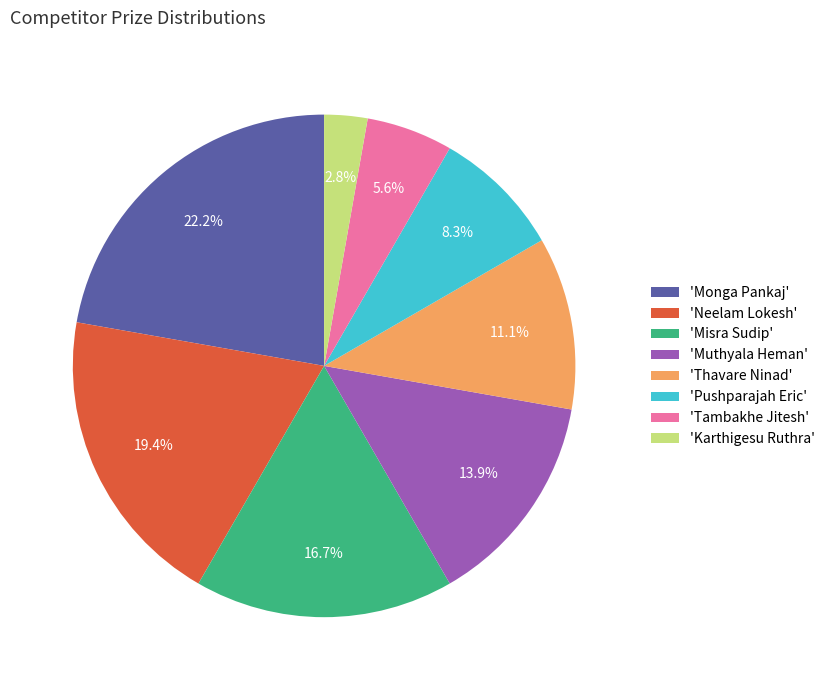

Is there any slice that represents more than half of the pie?

No